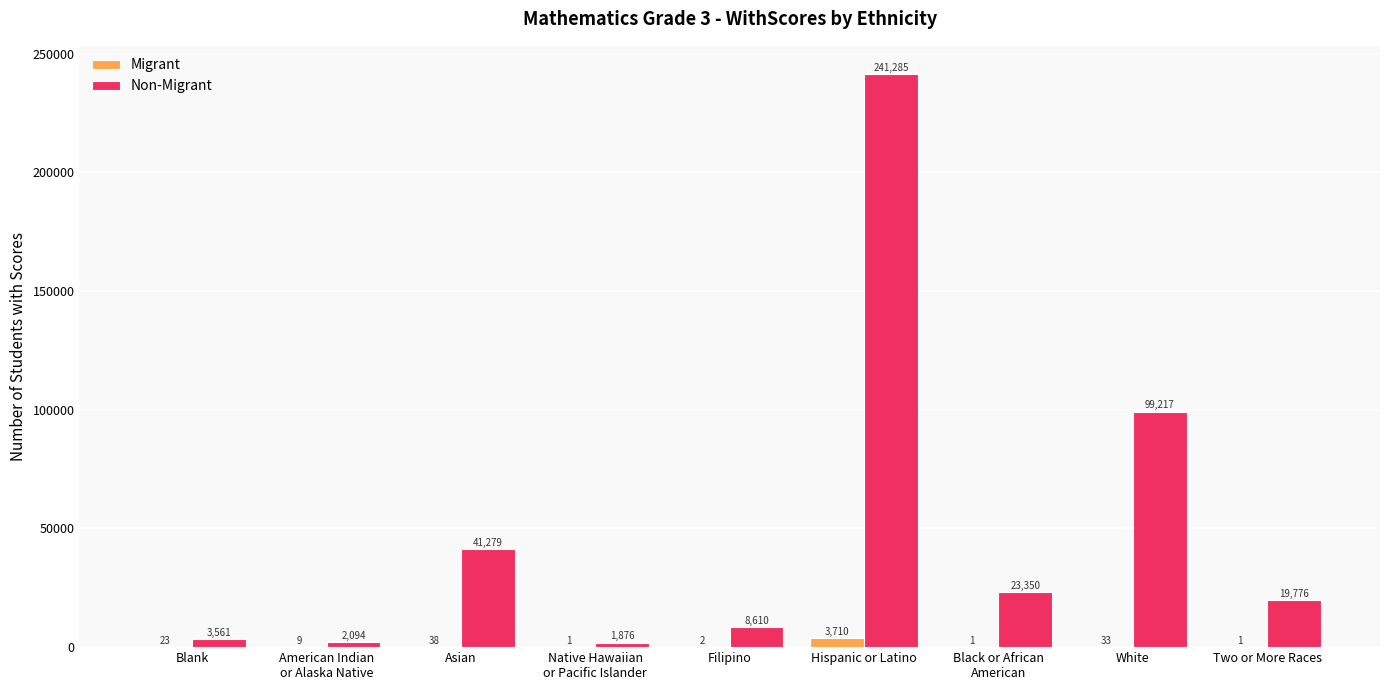

True or false: Non-Migrant has a value of 8610 at Filipino.

True